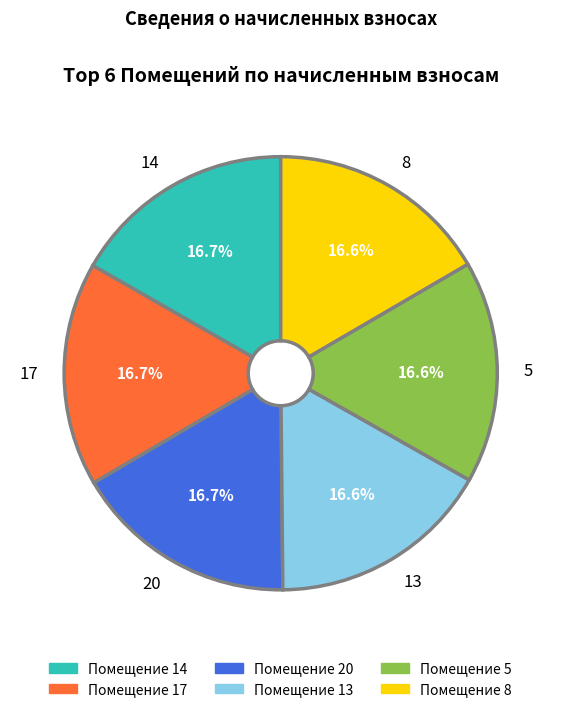

Is 17 the majority of the pie?

No